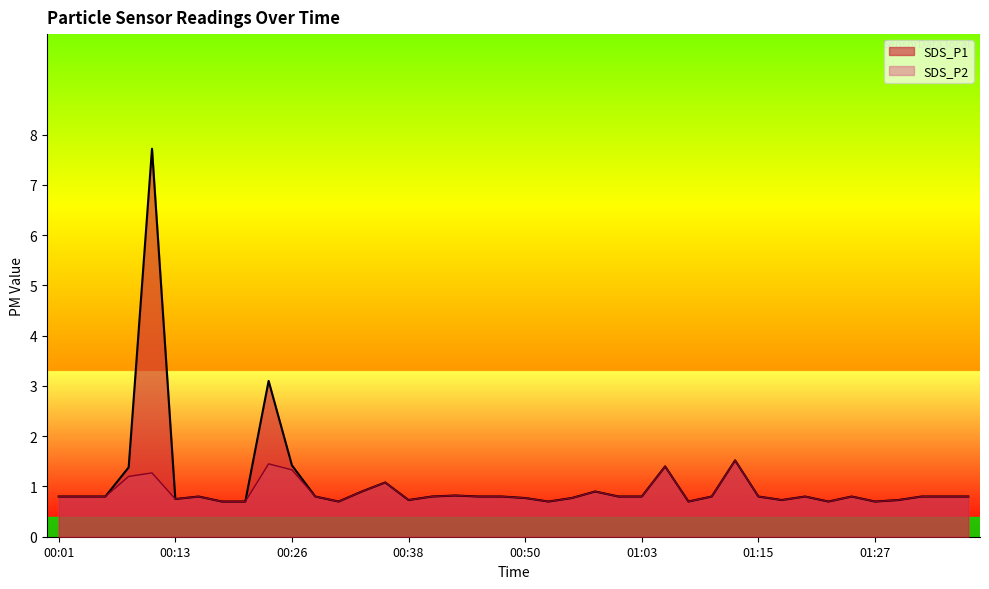

Where is the first local maximum for SDS_P1?

00:11